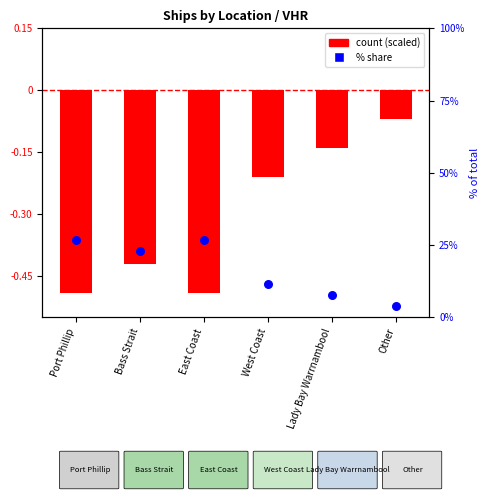

Which series has the largest Y range (max minus min)?

% share